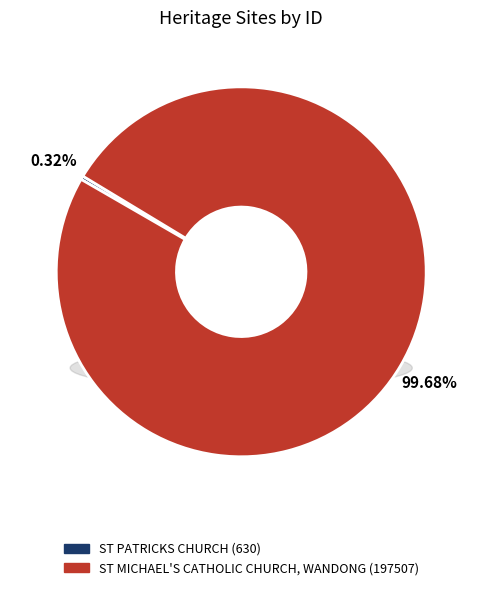

Approximately how many times larger is the value at ST MICHAEL'S CATHOLIC CHURCH, WANDONG compared to ST PATRICKS CHURCH?

313.5